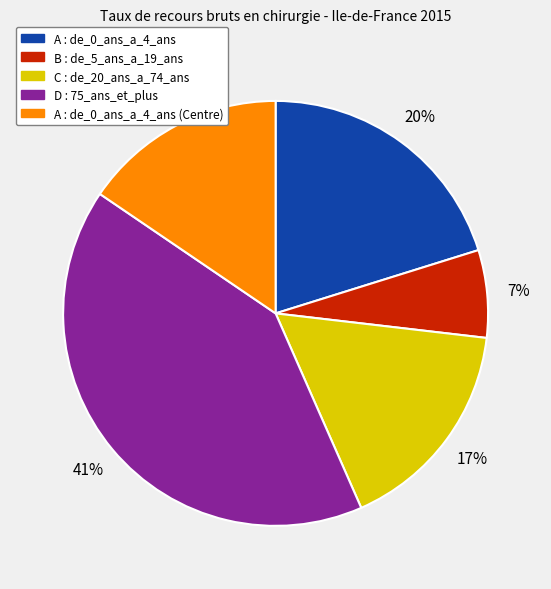

The A : de_0_ans_a_4_ans (Centre) slice represents 29% of the pie. True or false?

False